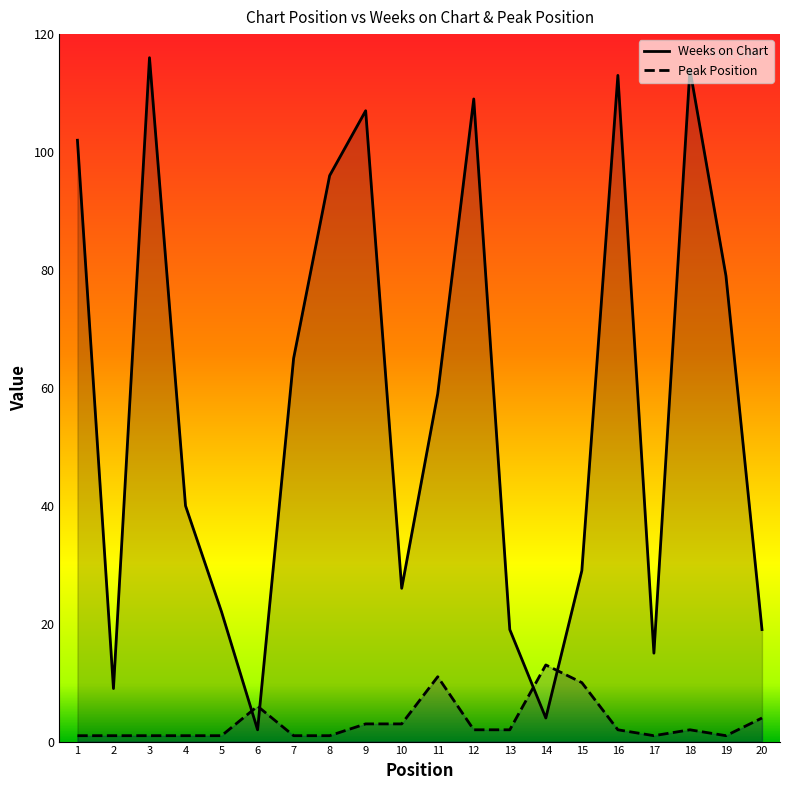

True or false: Peak Position and Weeks on Chart cross at least once.

True